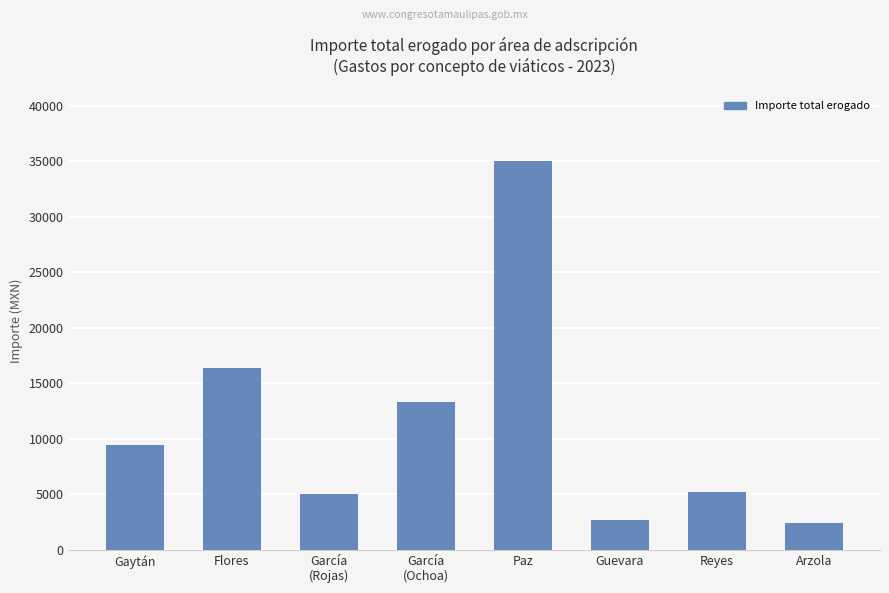

What is the label of the 1st bar from the left?

Gaytán